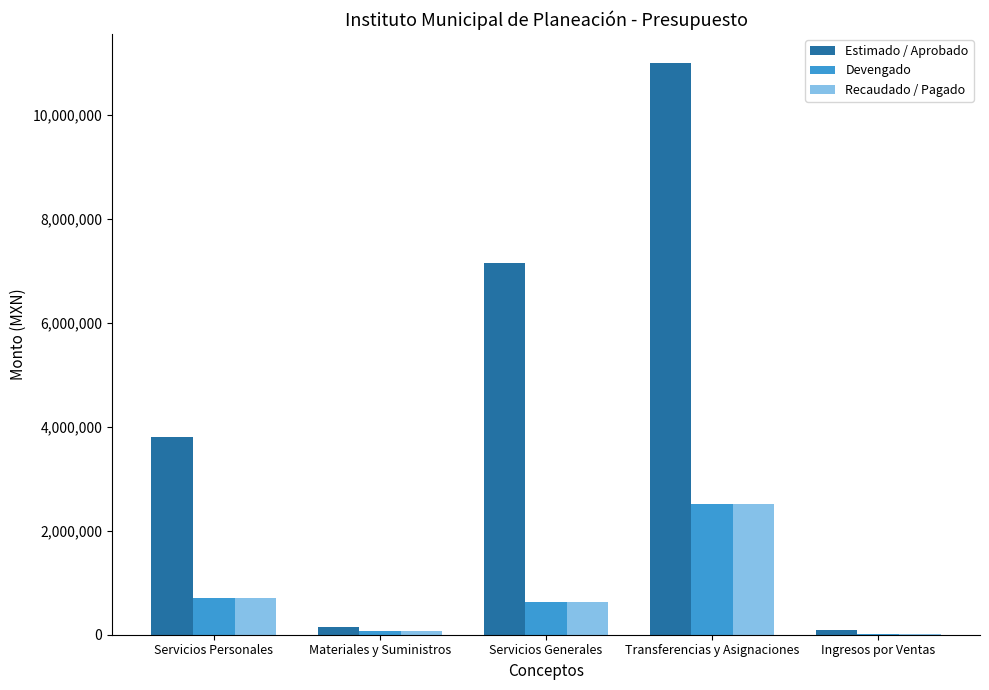

At which category is the sum across all series the highest?

Transferencias y Asignaciones